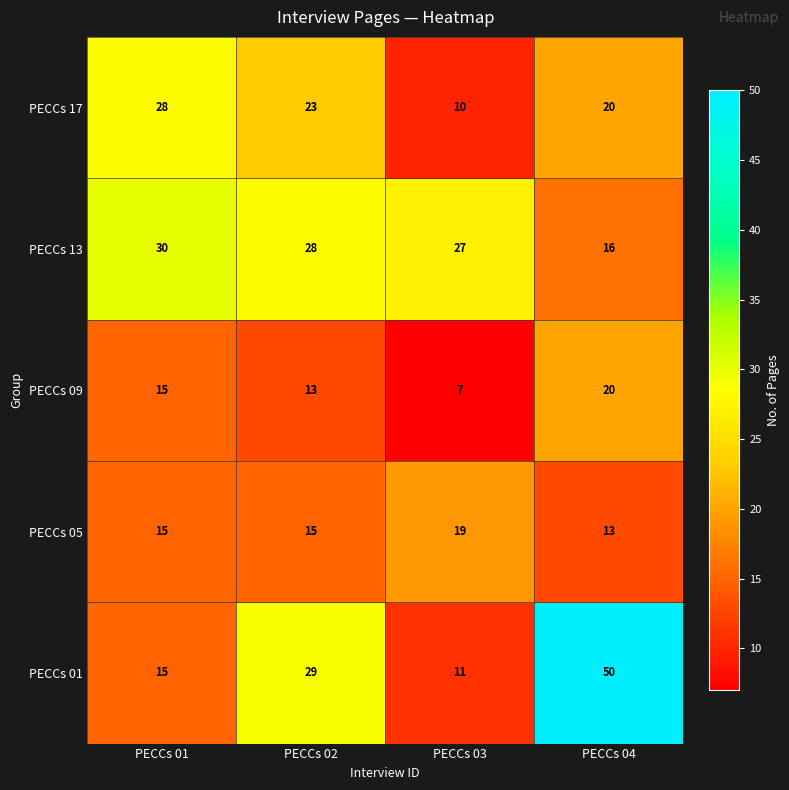

List the series in order of their peak value, highest first.

PECCs 01, PECCs 13, PECCs 17, PECCs 09, PECCs 05